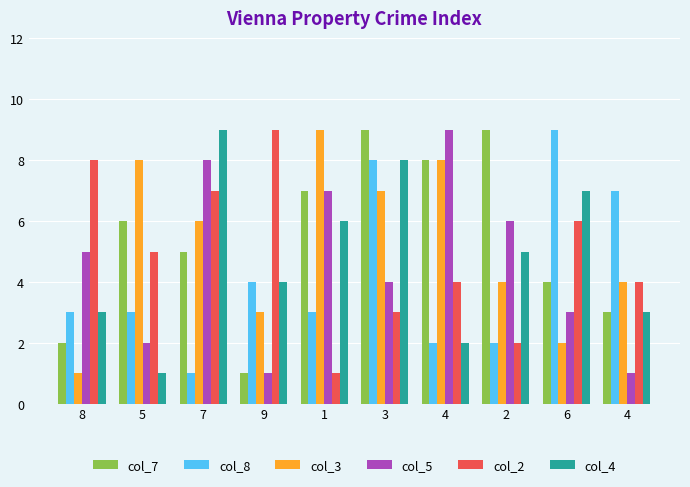

What are all the series names shown in the legend?

col_7, col_8, col_3, col_5, col_2, col_4